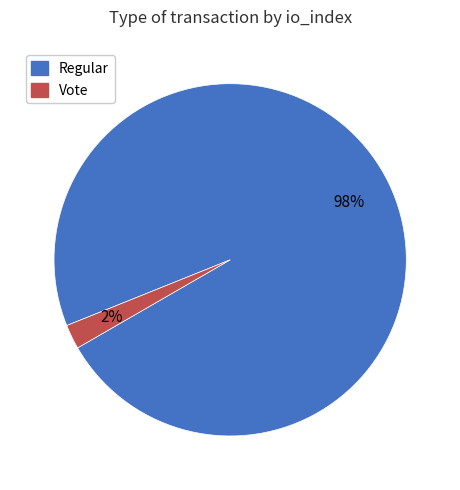

Which category has the smallest portion of the pie?

Vote